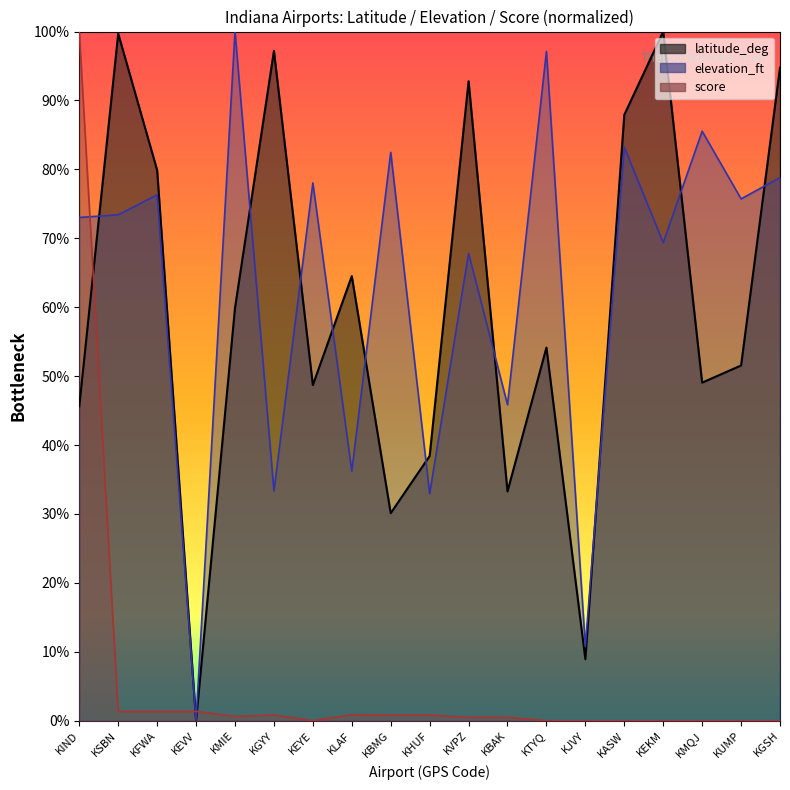

Rank the categories by elevation_ft value from highest to lowest.

KMIE, KTYQ, KMQJ, KASW, KBMG, KGSH, KEYE, KFWA, KUMP, KSBN, KIND, KEKM, KVPZ, KBAK, KLAF, KGYY, KHUF, KJVY, KEVV